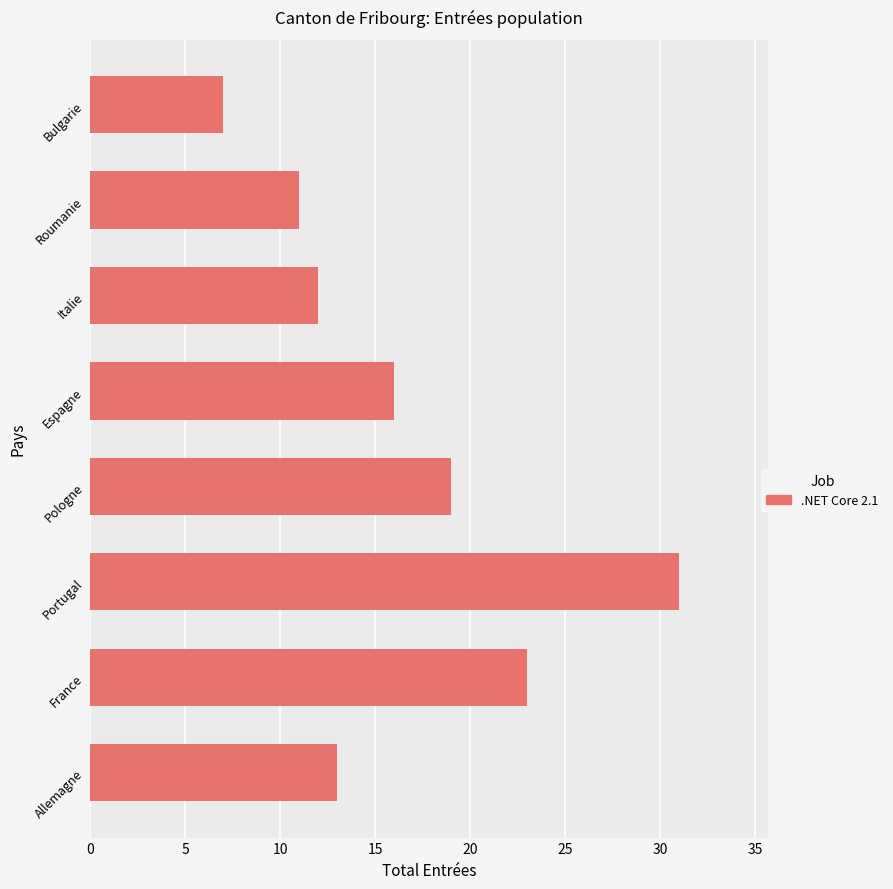

Are the bars grouped side by side (vs. stacked)?

No